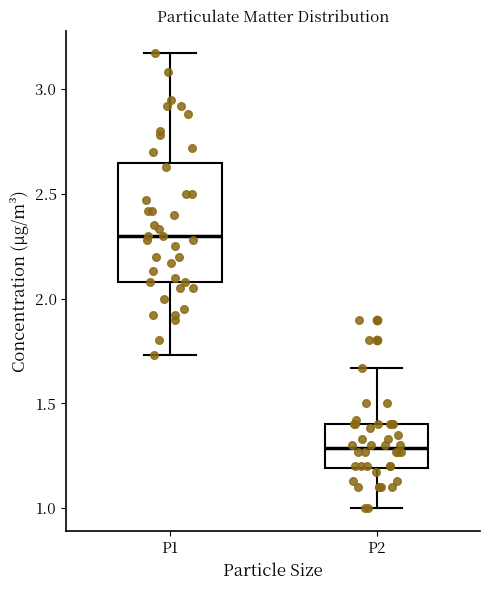

Reading left to right, read every box against the y-axis: the position of its median line, the range the box covers, and the ends of its whiskers. The values are not printed on the chart, so give them approximately, as read against the axis.

P1: median 2.30, box 2.10 to 2.65, whiskers 1.75 to 3.15
P2: median 1.30, box 1.20 to 1.40, whiskers 1.00 to 1.65